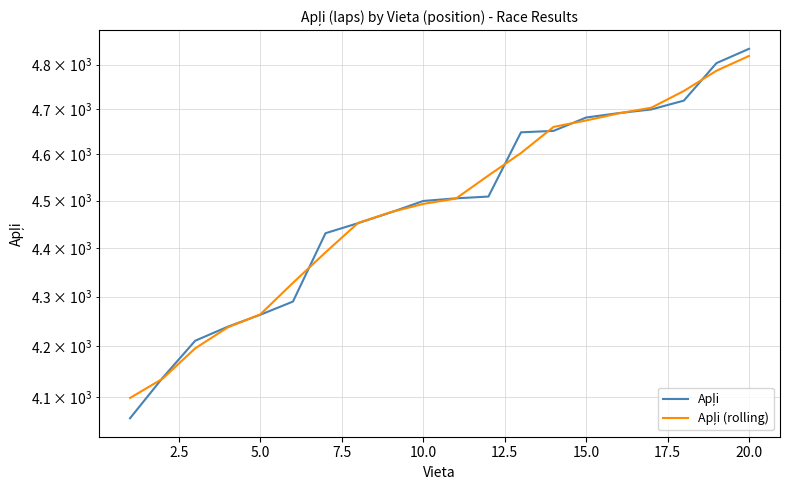

Reading left to right, transcribe all the data shown in this chart.

Apļi: 4058.9	4137.4	4210.9	4238.9	4263.1	4289.8	4431.0	4452.2	4474.9	4499.3	4504.9	4508.7	4648.1	4651.3	4680.9	4690.7	4698.8	4718.6	4803.2	4835.9
Apļi (rolling): 4098.2	4135.7	4195.7	4237.6	4263.9	4328.0	4391.0	4452.7	4475.5	4493.1	4504.3	4553.9	4602.7	4660.1	4674.3	4690.1	4702.7	4740.2	4785.9	4819.5